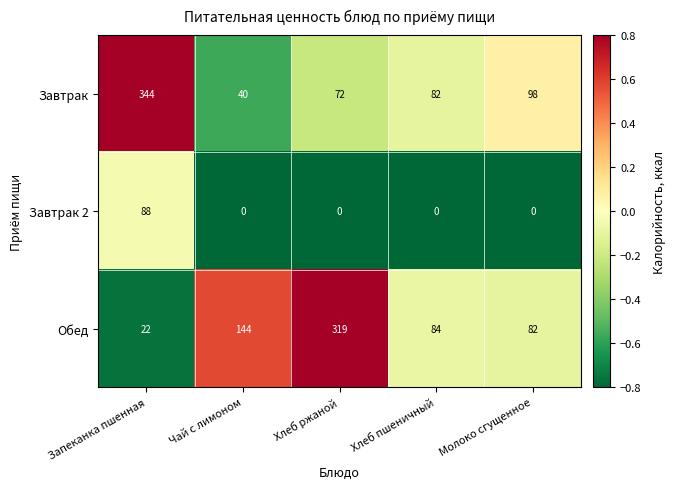

What is the sum of all Завтрак 2 values?

88